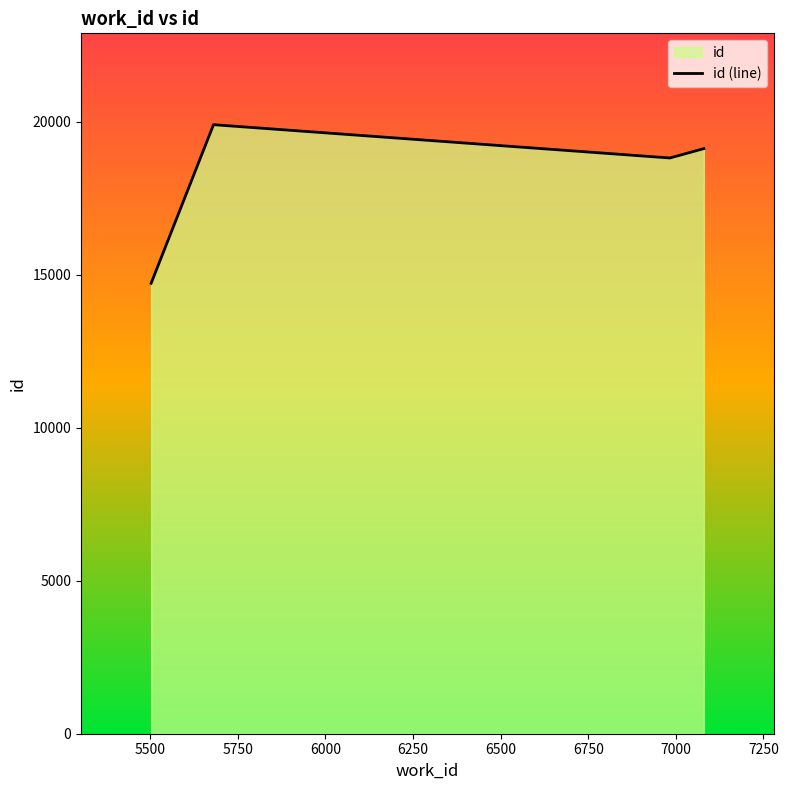

True or false: the data has more than 1 interior local peaks.

False